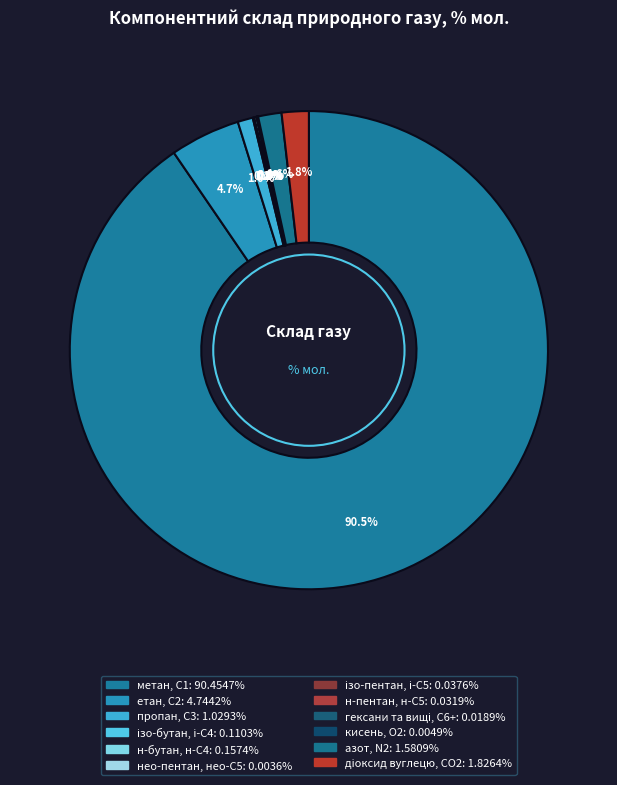

What percentage is the метан, С1 slice, to the nearest percent?

90%